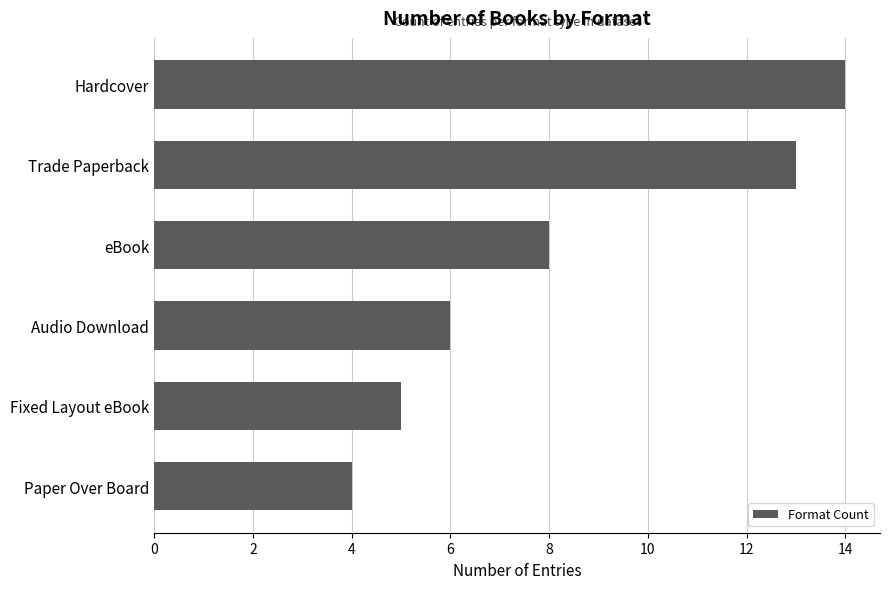

How many distinct data groups are displayed?

1